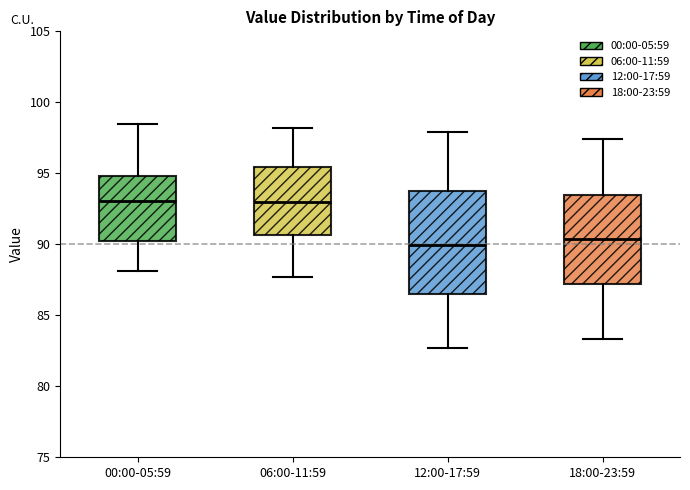

Where is the lower edge of the box for 06:00-11:59 on the y-axis? The values are not printed on the chart, so give them approximately, as read against the axis.

90.5